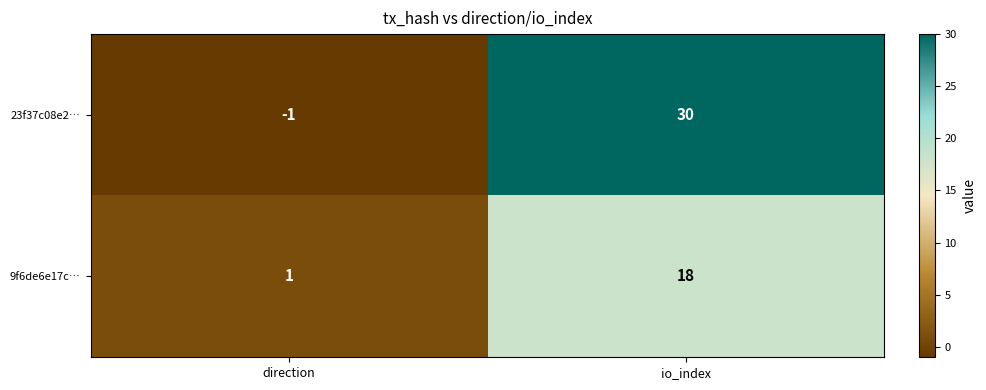

What is the total value across all series at io_index?

48